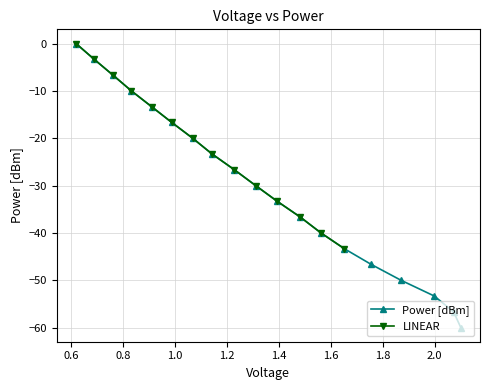

What is the smallest value displayed?

-60.0